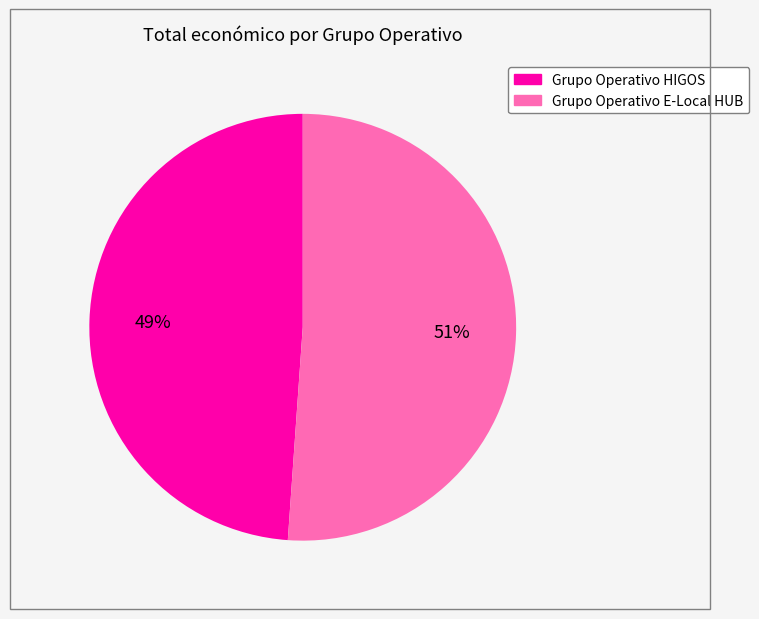

To the nearest percent, what percentage of the pie is Grupo Operativo HIGOS?

49%